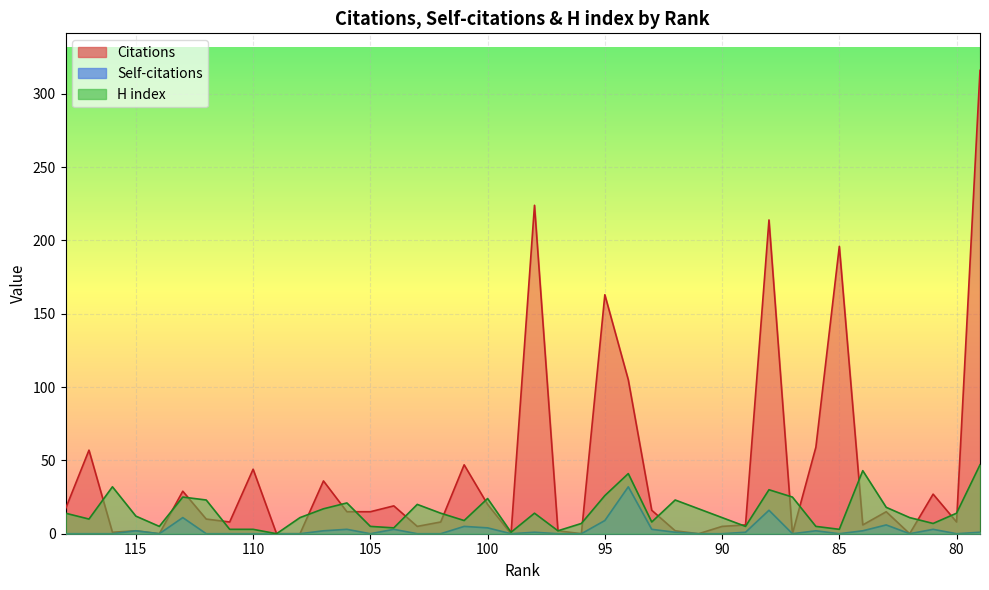

Reading right to left, list all the values displayed in this chart.

Citations: 79=316	80=8	81=27	82=0	83=15	84=6	85=196	86=59	87=0	88=214	89=6	90=5	91=0	92=2	93=16	94=105	95=163	96=0	97=2	98=224	99=0	100=20	101=47	102=8	103=5	104=19	105=15	106=15	107=36	108=0	109=0	110=44	111=8	112=10	113=29	114=0	115=2	116=1	117=57	118=17
Self-citations: 79=1	80=0	81=3	82=0	83=6	84=2	85=0	86=2	87=0	88=16	89=1	90=0	91=0	92=1	93=3	94=32	95=9	96=0	97=0	98=1	99=0	100=4	101=5	102=0	103=0	104=3	105=0	106=3	107=2	108=0	109=0	110=0	111=0	112=0	113=11	114=0	115=2	116=0	117=0	118=0
H index: 79=47	80=14	81=7	82=11	83=18	84=43	85=3	86=5	87=25	88=30	89=5	90=11	91=17	92=23	93=8	94=41	95=26	96=7	97=2	98=14	99=1	100=24	101=9	102=14	103=20	104=4	105=5	106=21	107=17	108=11	109=0	110=3	111=3	112=23	113=25	114=5	115=12	116=32	117=10	118=14